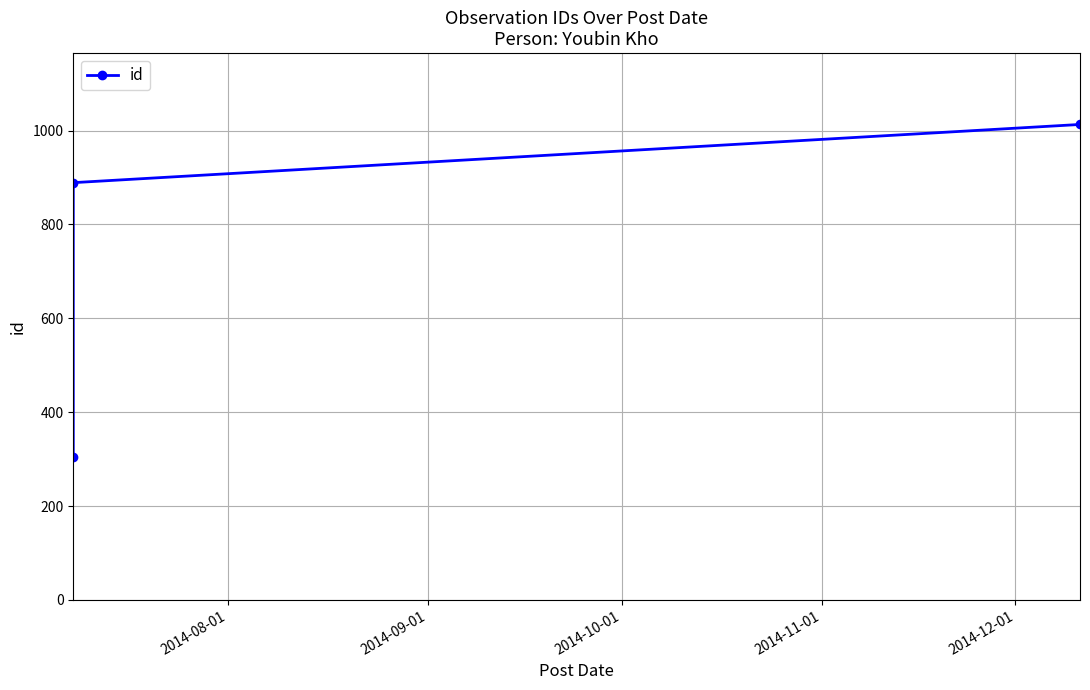

What position from the left is 2014-10-01?

3